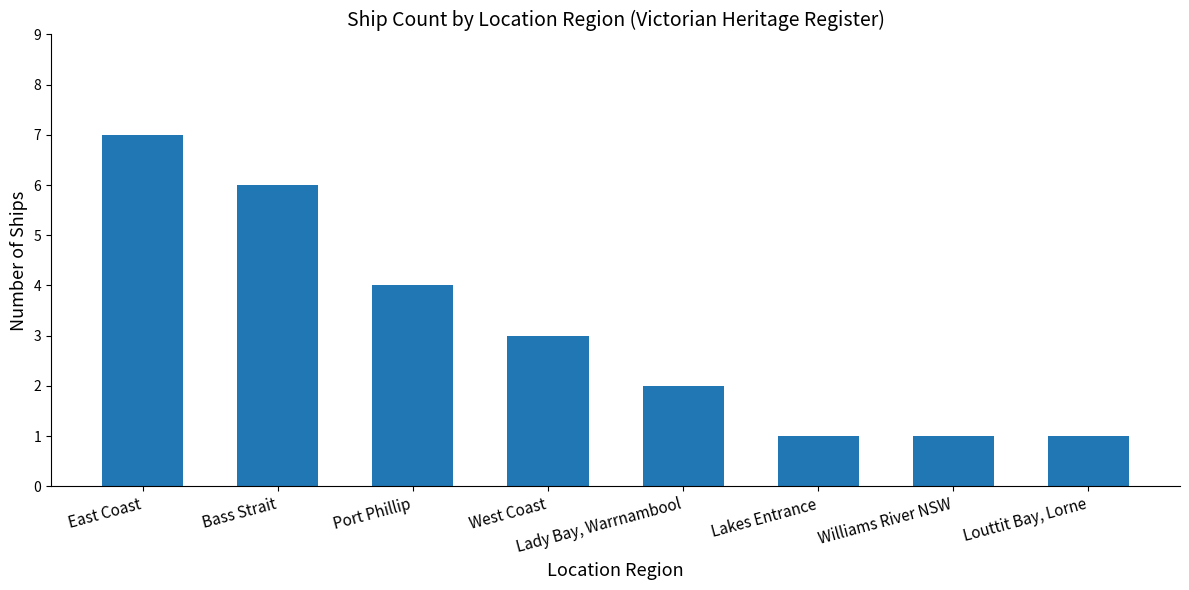

The chart shows a value of 9 at East Coast. True or false?

False